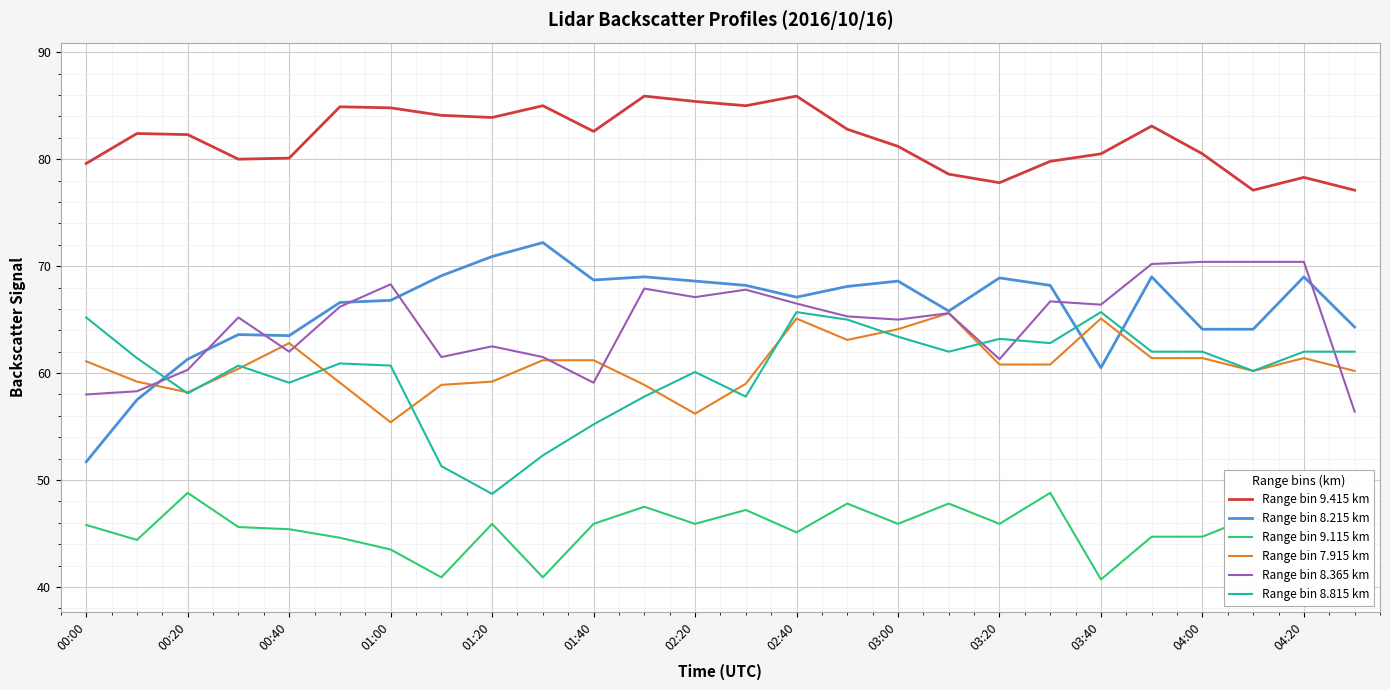

True or false: Range bin 8.215 km and Range bin 9.415 km cross at least once.

False